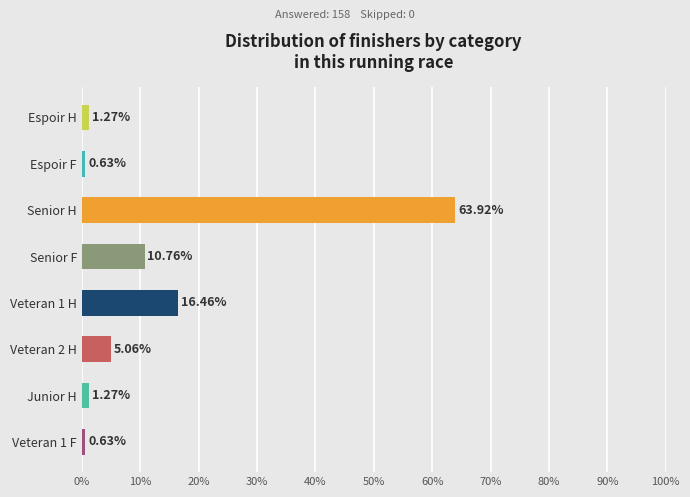

How many data points does each series have?

8